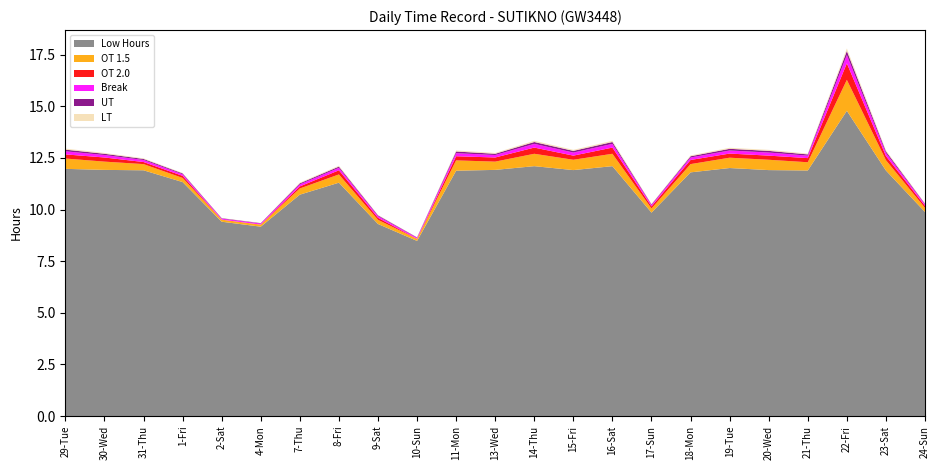

Reading right to left, list all the values displayed in this chart.

Low Hours: 24-Sun=9.9	23-Sat=11.9	22-Fri=14.8	21-Thu=11.9	20-Wed=11.9	19-Tue=12.0	18-Mon=11.8	17-Sun=9.8	16-Sat=12.1	15-Fri=11.9	14-Thu=12.1	13-Wed=11.9	11-Mon=11.9	10-Sun=8.5	9-Sat=9.3	8-Fri=11.3	7-Thu=10.7	4-Mon=9.2	2-Sat=9.4	1-Fri=11.3	31-Thu=11.9	30-Wed=11.9	29-Tue=12.0
OT 1.5: 24-Sun=0.2	23-Sat=0.5	22-Fri=1.5	21-Thu=0.4	20-Wed=0.5	19-Tue=0.5	18-Mon=0.4	17-Sun=0.2	16-Sat=0.6	15-Fri=0.5	14-Thu=0.6	13-Wed=0.4	11-Mon=0.5	10-Sun=0.1	9-Sat=0.2	8-Fri=0.4	7-Thu=0.3	4-Mon=0.1	2-Sat=0.1	1-Fri=0.2	31-Thu=0.3	30-Wed=0.4	29-Tue=0.5
OT 2.0: 24-Sun=0.1	23-Sat=0.2	22-Fri=0.8	21-Thu=0.2	20-Wed=0.2	19-Tue=0.2	18-Mon=0.2	17-Sun=0.1	16-Sat=0.3	15-Fri=0.2	14-Thu=0.3	13-Wed=0.2	11-Mon=0.2	10-Sun=0.0	9-Sat=0.1	8-Fri=0.2	7-Thu=0.1	4-Mon=0.0	2-Sat=0.0	1-Fri=0.1	31-Thu=0.1	30-Wed=0.2	29-Tue=0.2
Break: 24-Sun=0.1	23-Sat=0.1	22-Fri=0.4	21-Thu=0.1	20-Wed=0.1	19-Tue=0.1	18-Mon=0.1	17-Sun=0.1	16-Sat=0.2	15-Fri=0.1	14-Thu=0.2	13-Wed=0.1	11-Mon=0.1	10-Sun=0.1	9-Sat=0.1	8-Fri=0.1	7-Thu=0.1	4-Mon=0.1	2-Sat=0.1	1-Fri=0.1	31-Thu=0.1	30-Wed=0.1	29-Tue=0.1
UT: 24-Sun=0.0	23-Sat=0.1	22-Fri=0.2	21-Thu=0.1	20-Wed=0.1	19-Tue=0.1	18-Mon=0.1	17-Sun=0.0	16-Sat=0.1	15-Fri=0.1	14-Thu=0.1	13-Wed=0.1	11-Mon=0.1	10-Sun=0.0	9-Sat=0.0	8-Fri=0.1	7-Thu=0.1	4-Mon=0.0	2-Sat=0.0	1-Fri=0.0	31-Thu=0.1	30-Wed=0.1	29-Tue=0.1
LT: 24-Sun=0.0	23-Sat=0.1	22-Fri=0.1	21-Thu=0.0	20-Wed=0.1	19-Tue=0.1	18-Mon=0.0	17-Sun=0.0	16-Sat=0.1	15-Fri=0.1	14-Thu=0.1	13-Wed=0.0	11-Mon=0.1	10-Sun=0.0	9-Sat=0.0	8-Fri=0.0	7-Thu=0.0	4-Mon=0.0	2-Sat=0.0	1-Fri=0.0	31-Thu=0.0	30-Wed=0.0	29-Tue=0.1